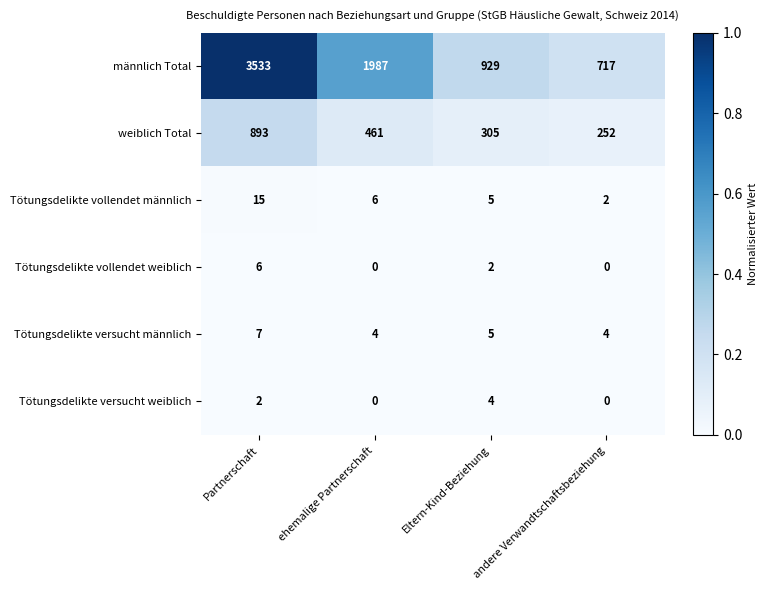

What is the maximum value shown in the chart?

3533